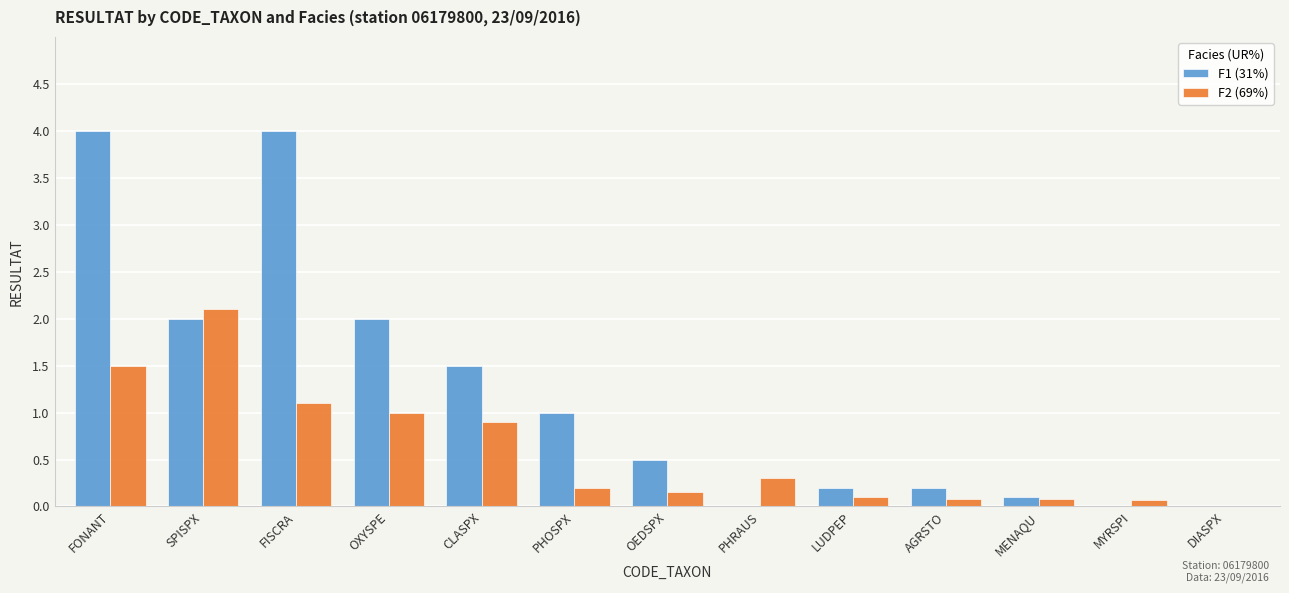

What is the maximum value shown in the chart?

4.0